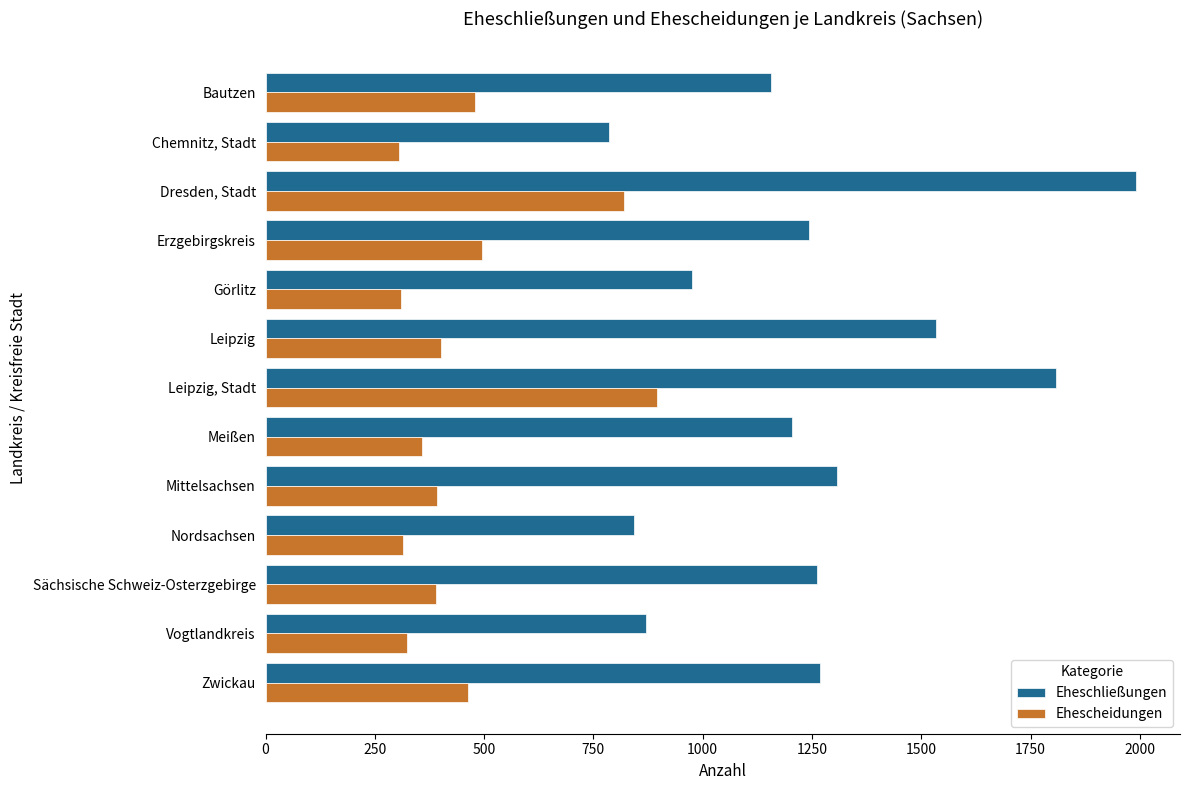

The value of Ehescheidungen at Bautzen is 624. True or false?

False